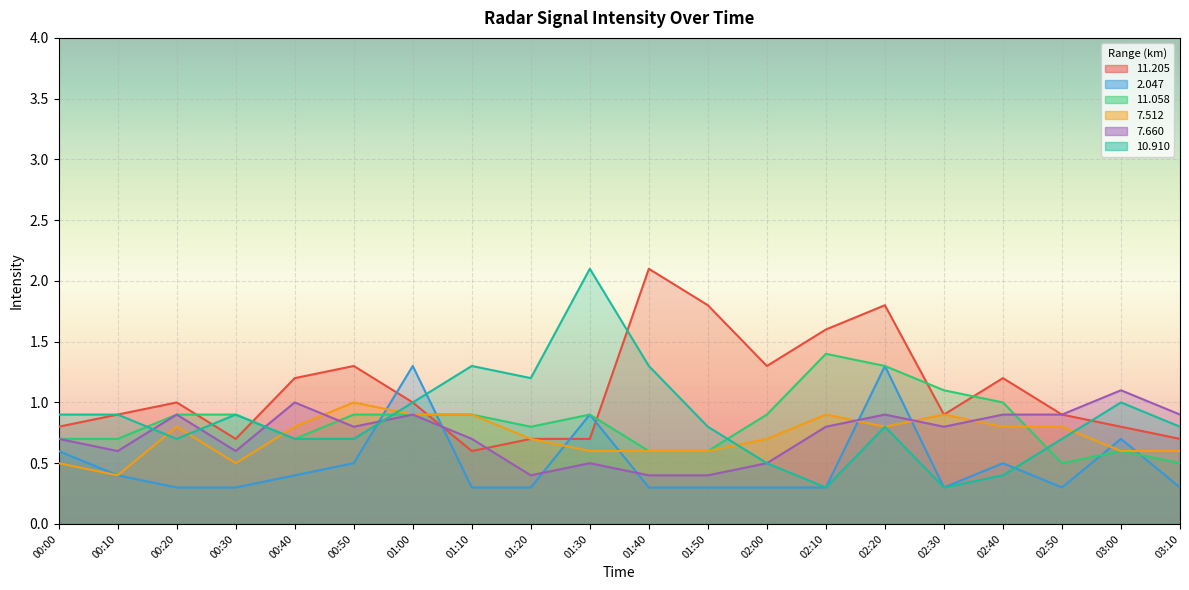

Read the 7.660 value at 02:20.

0.9